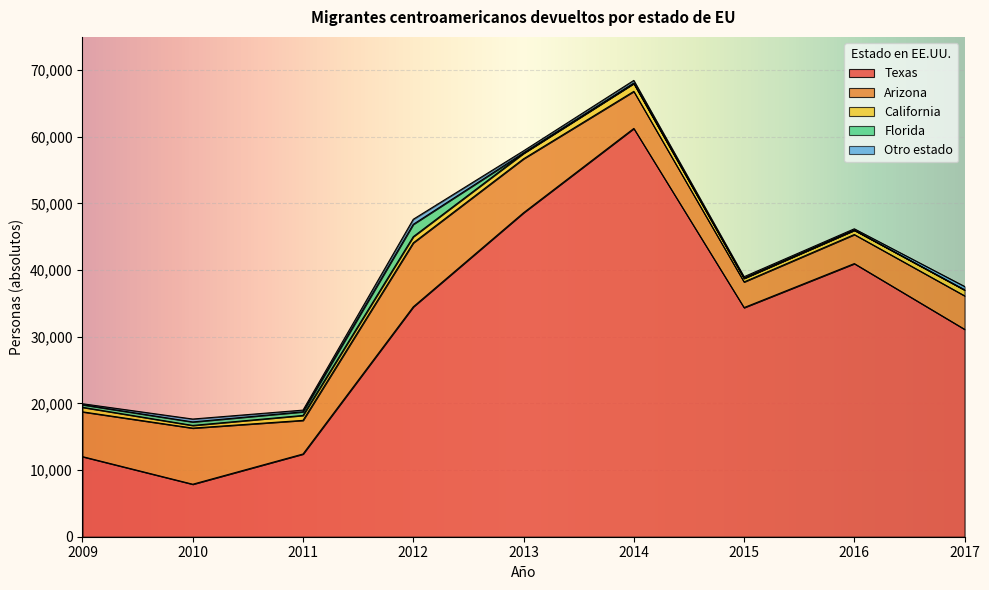

What is the approximate value of Arizona at 2009?

6721.1